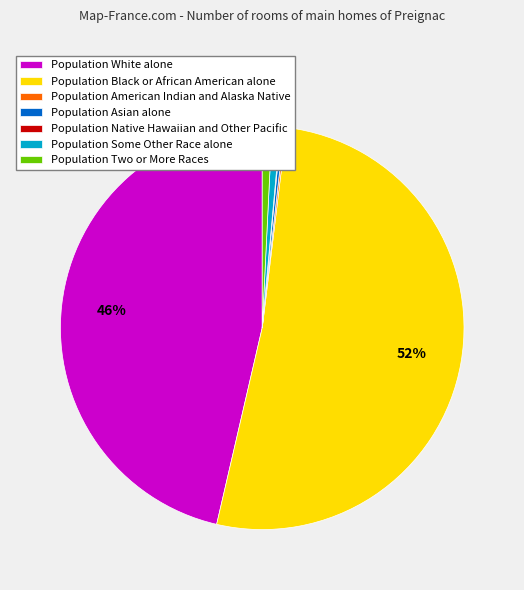

Which has a higher value, Population Some Other Race alone or Population White alone?

Population White alone